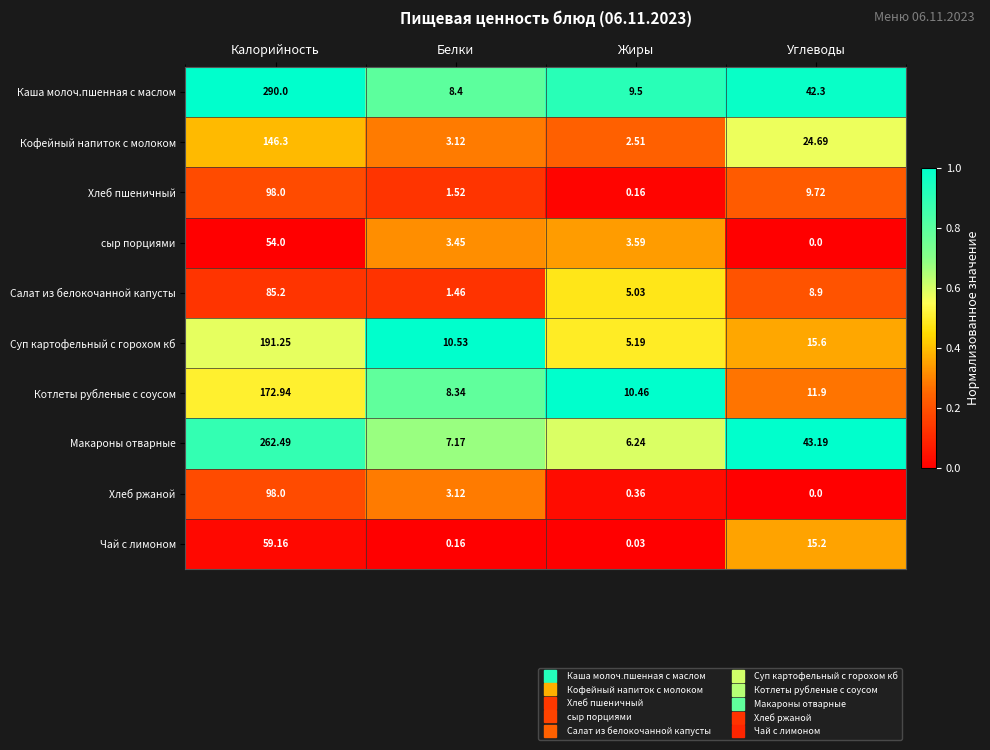

Is the value of Кофейный напиток с молоком at Углеводы greater than the value of Хлеб пшеничный at Жиры?

Yes